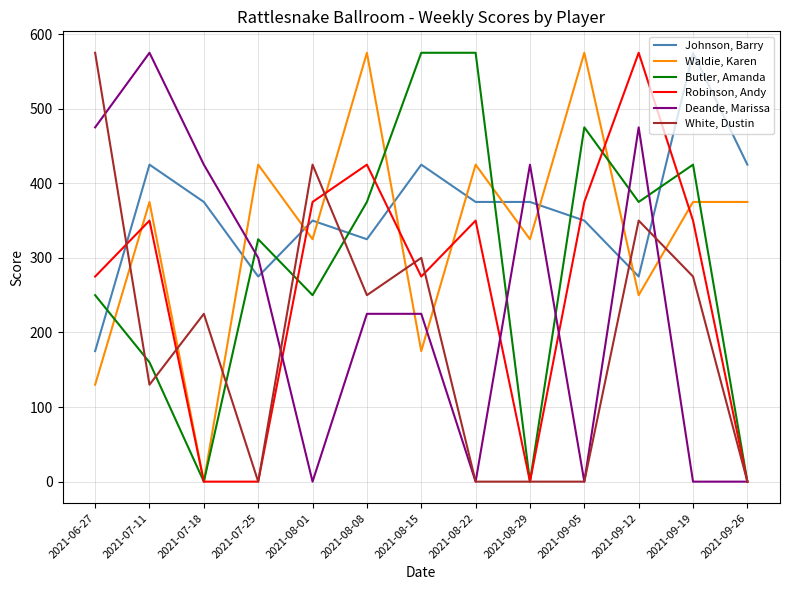

Does the chart display data point markers on the line(s)?

No